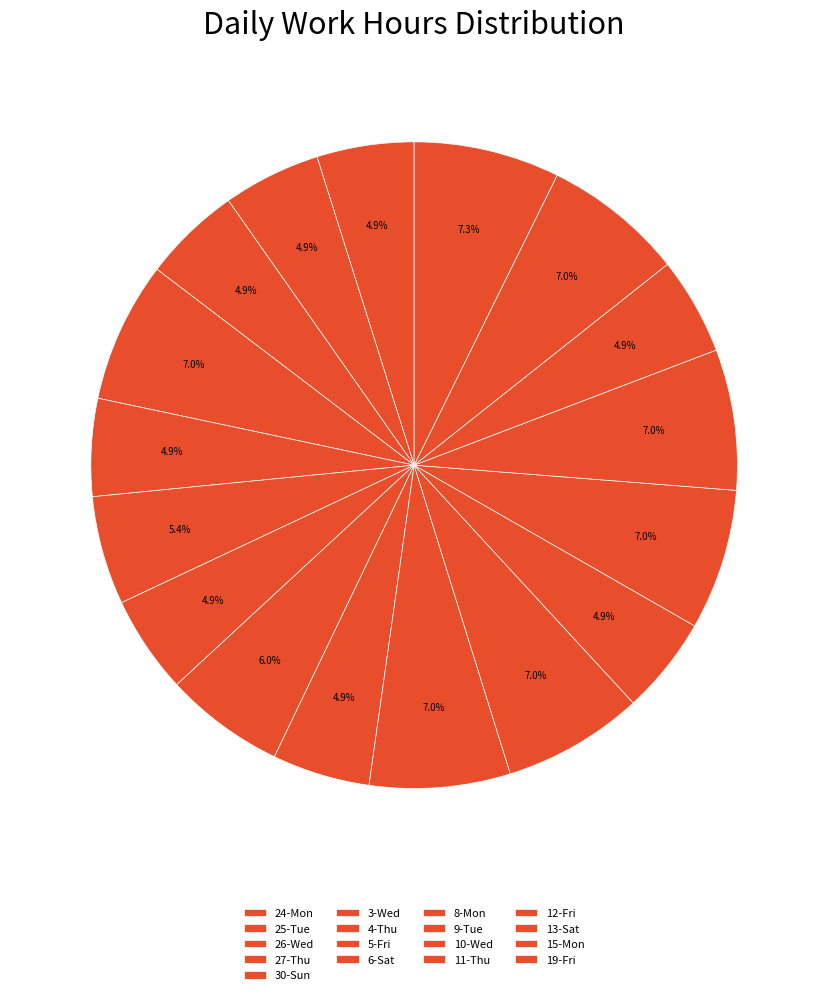

To the nearest percent, what is the difference between the 11-Thu and 26-Wed slice percentages?

2%